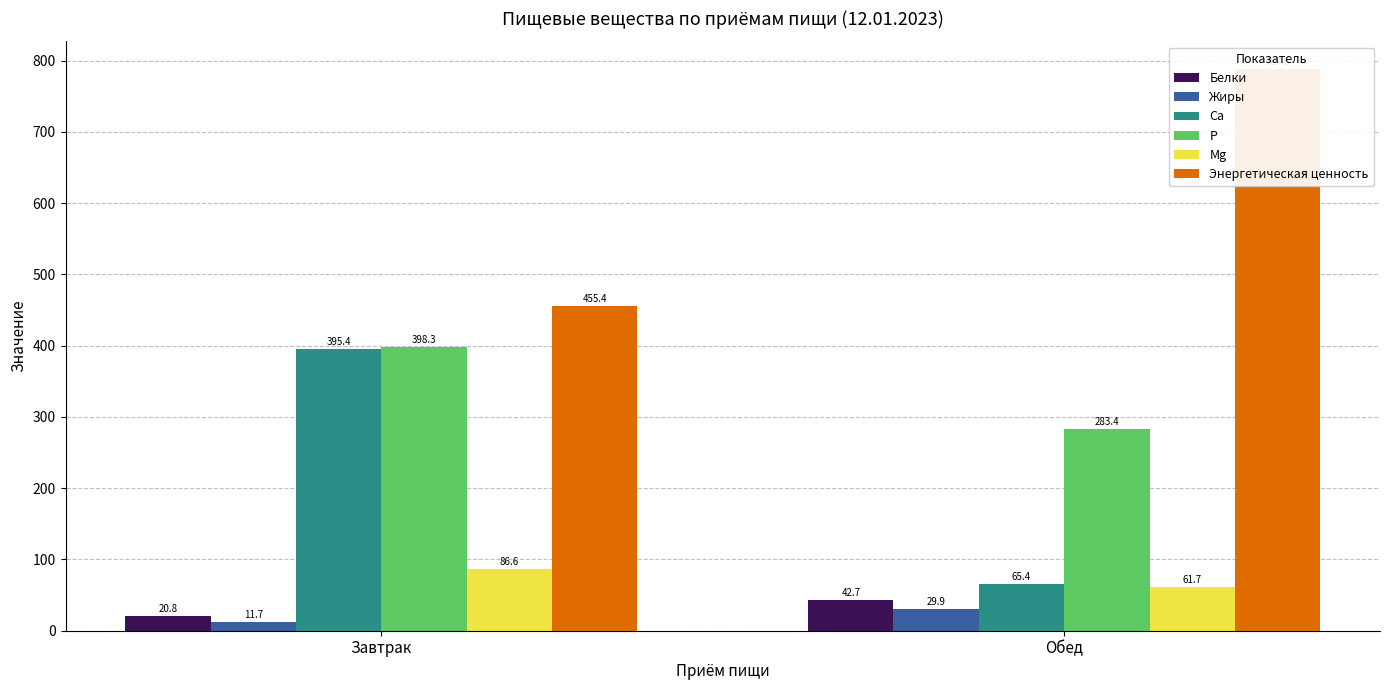

Which series has the largest range (max minus min)?

Энергетическая ценность